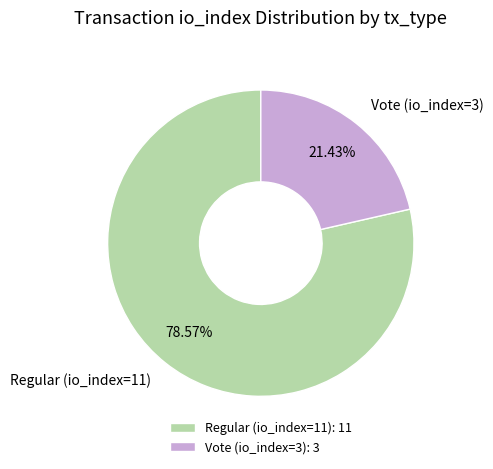

Rank the categories by value from lowest to highest.

Vote (io_index=3), Regular (io_index=11)